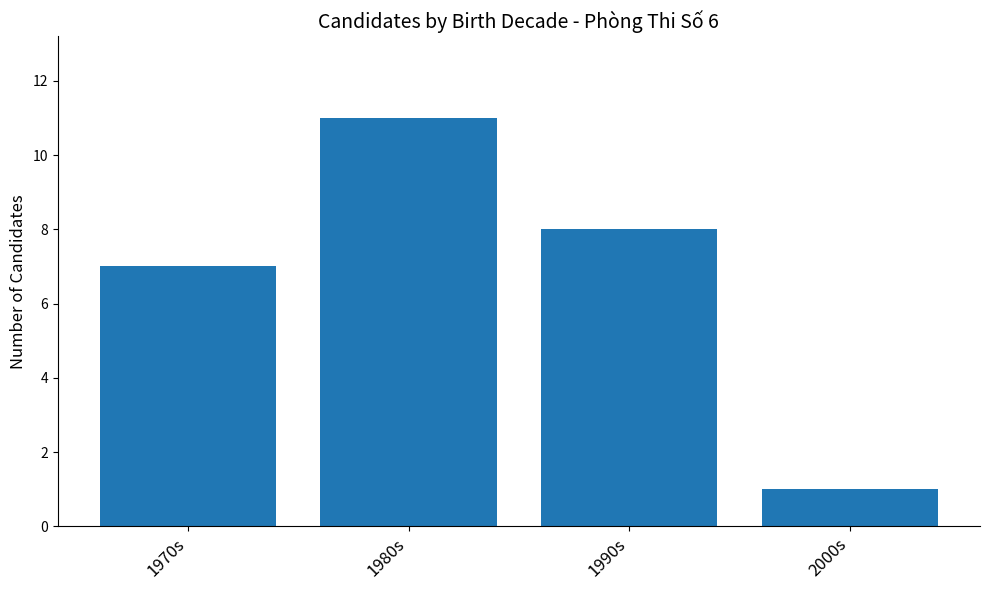

What is the difference between the maximum and minimum values?

10